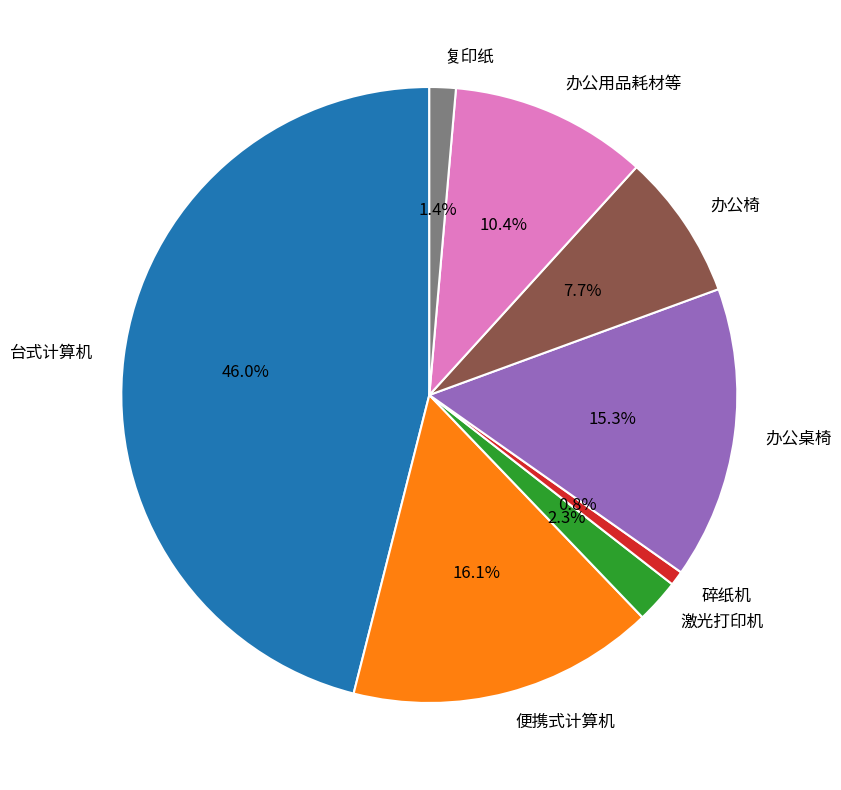

To the nearest percent, what is the average slice percentage?

12%